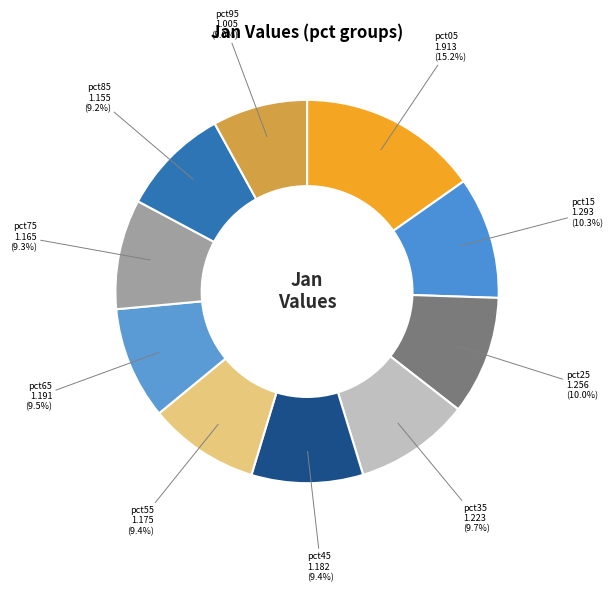

Between pct25 1.256 and pct95 1.005, which is larger?

pct25 1.256